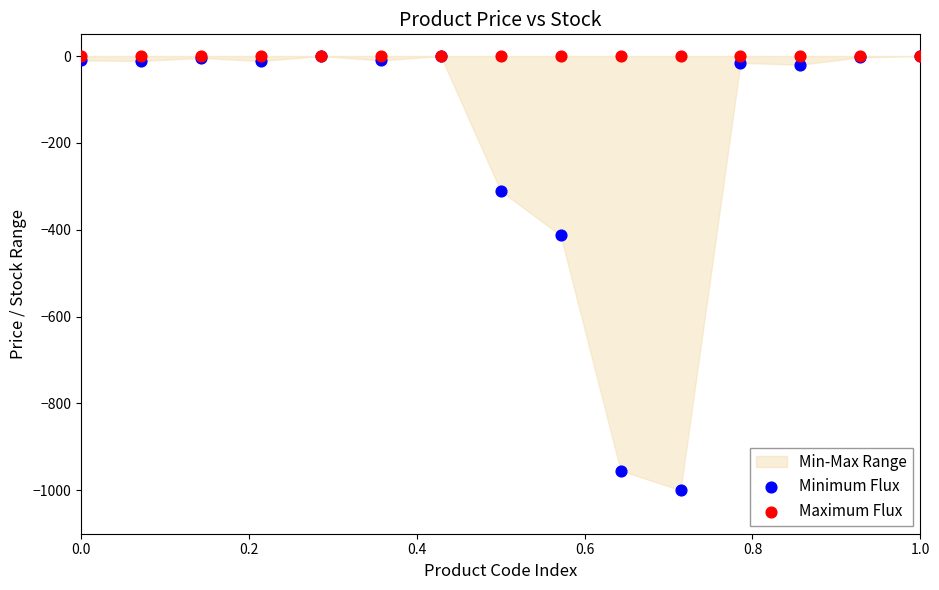

Across all series, what Y value is closest to -500?

-413.1